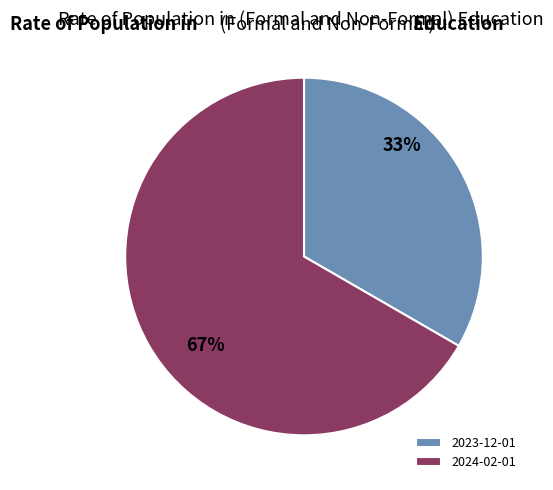

Approximately how many times larger is the value at 2023-12-01 compared to 2024-02-01?

0.5